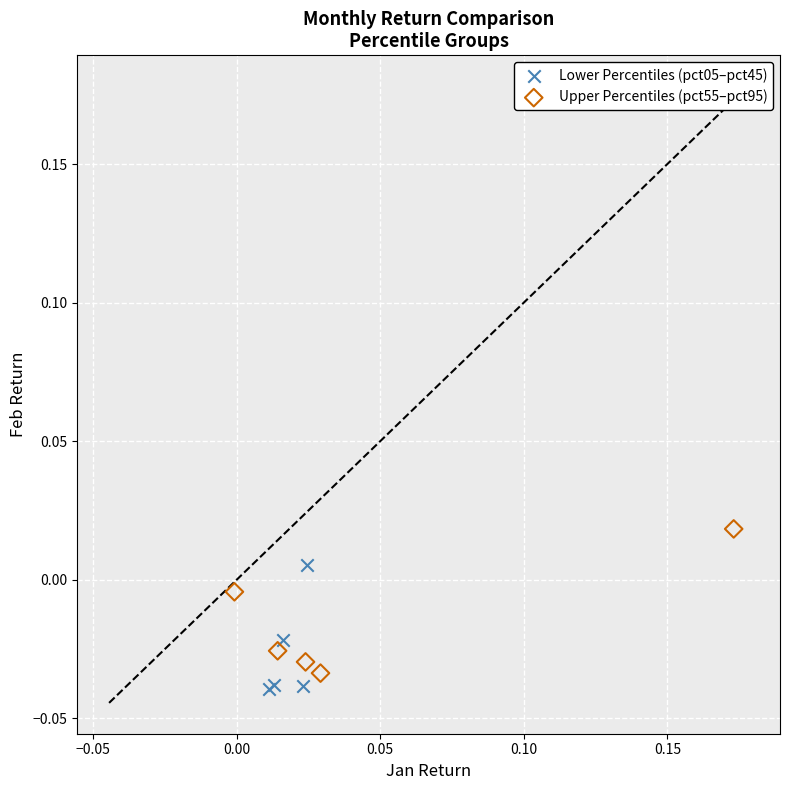

Which series reaches the maximum Y coordinate?

Upper Percentiles (pct55–pct95)